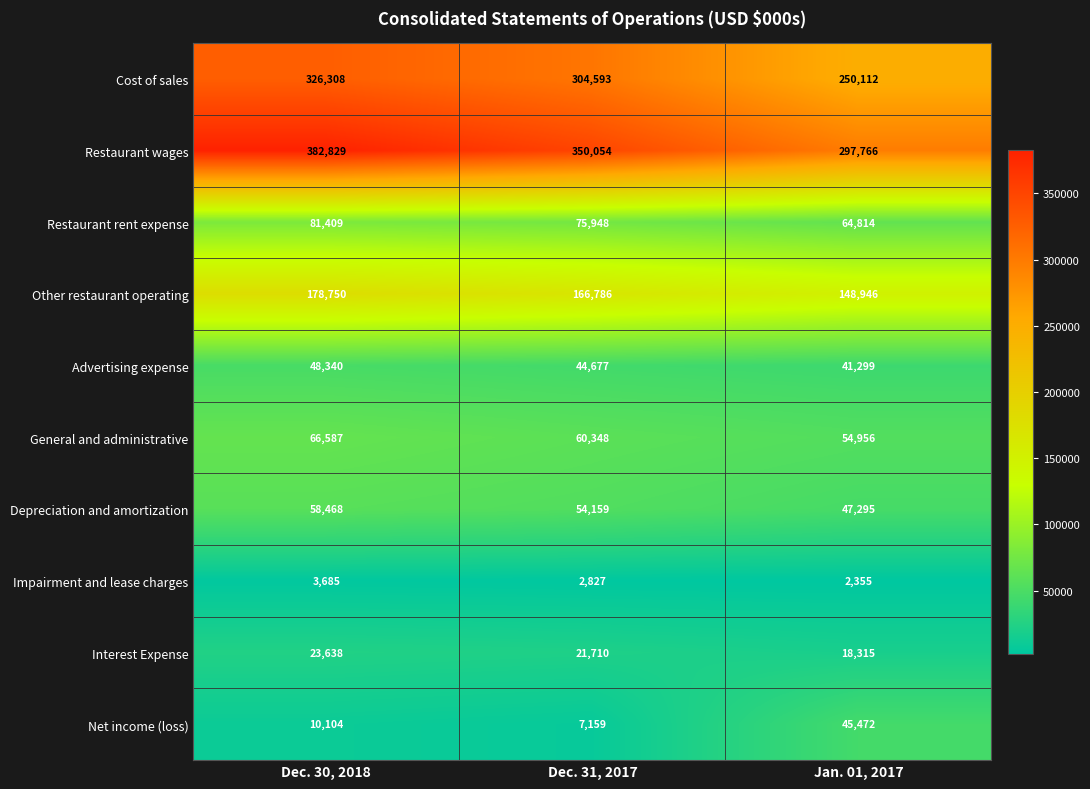

Which series changed the most between Dec. 30, 2018 and Jan. 01, 2017?

Restaurant wages